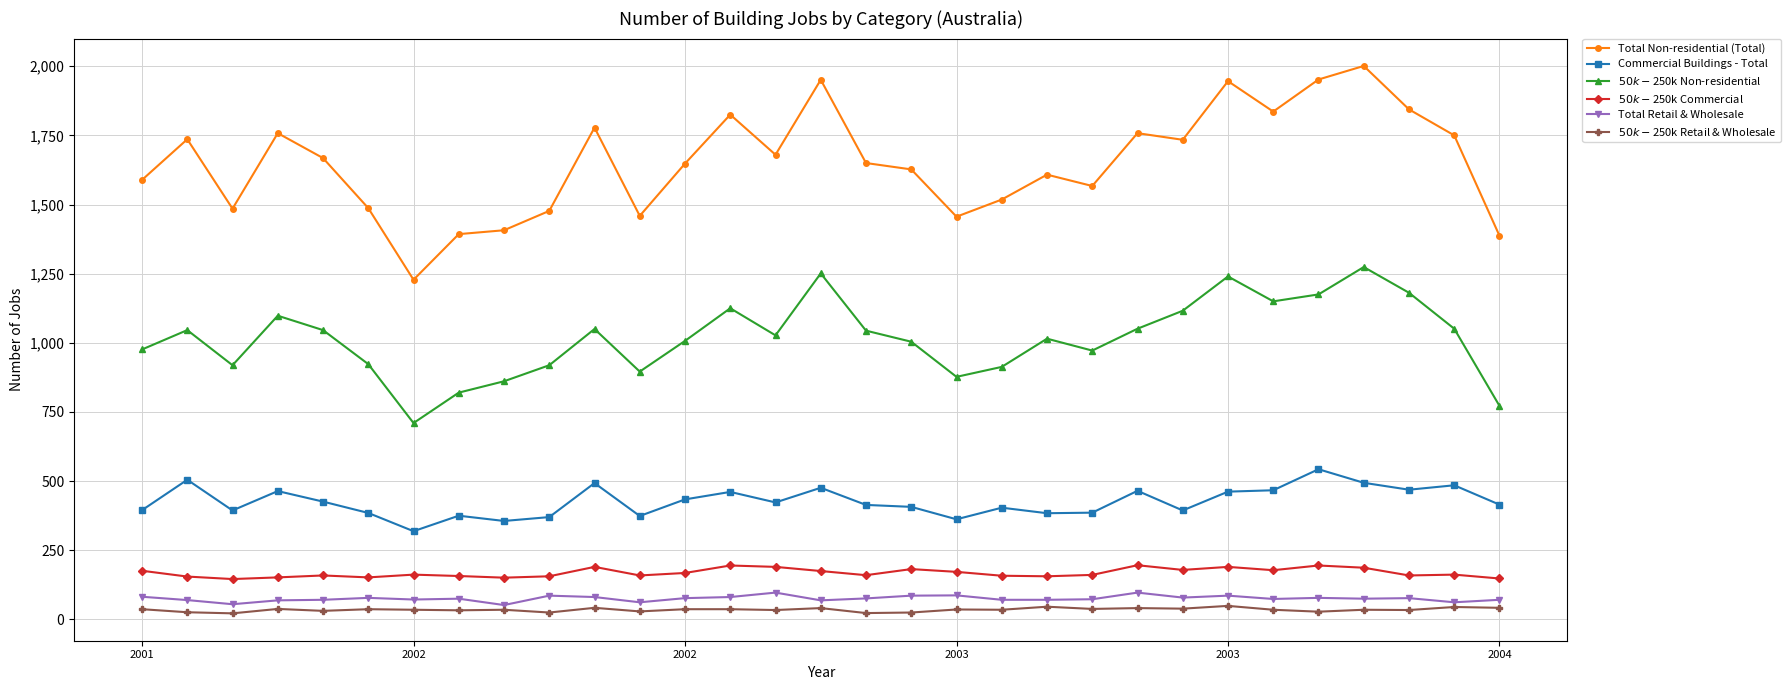

Which series has the largest range (max minus min)?

Total Non-residential (Total)